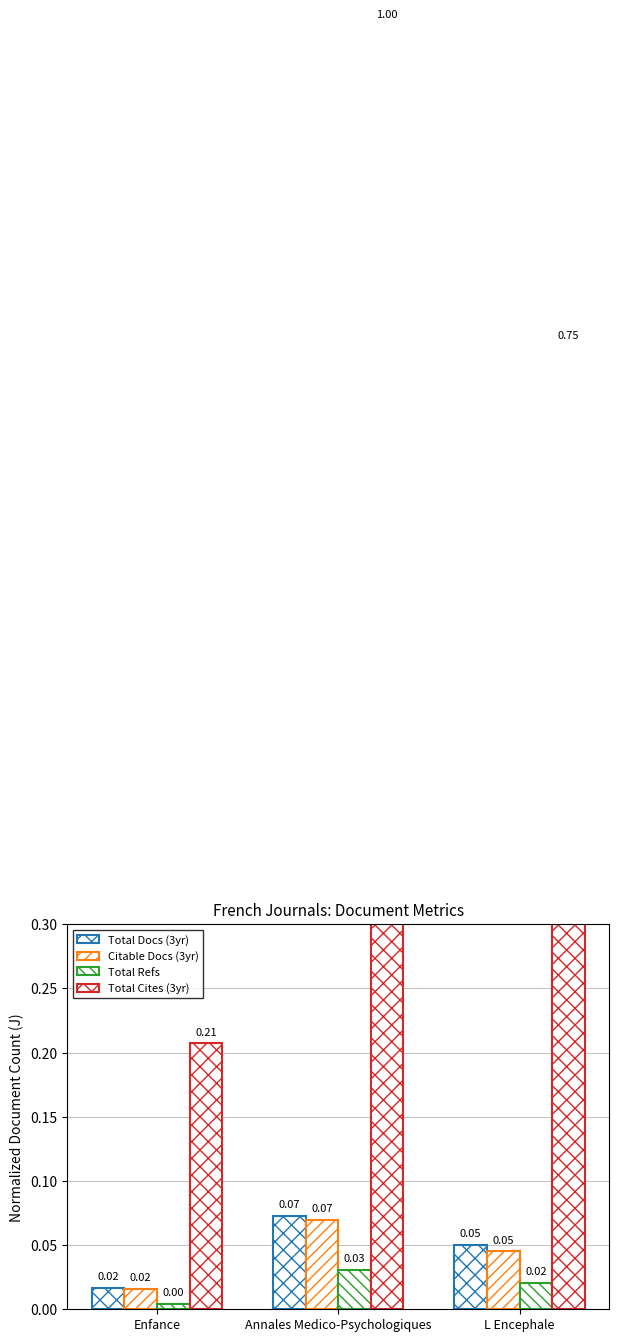

At which category is the sum across all series the highest?

Annales Medico-Psychologiques